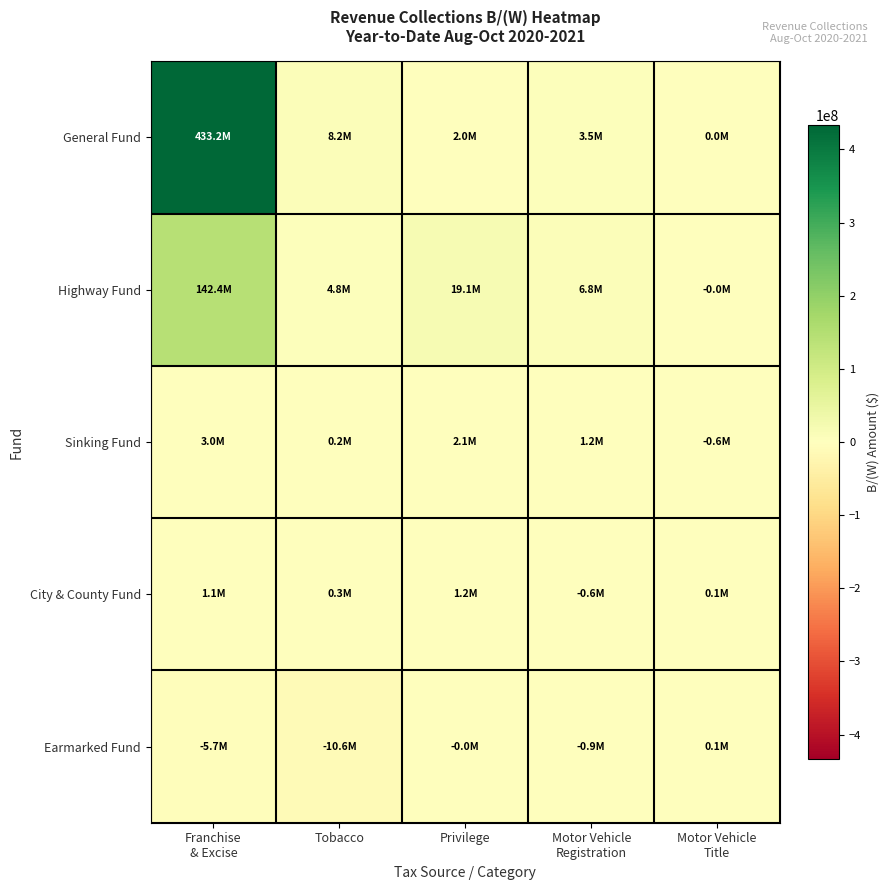

Which series has the widest spread of values?

General Fund